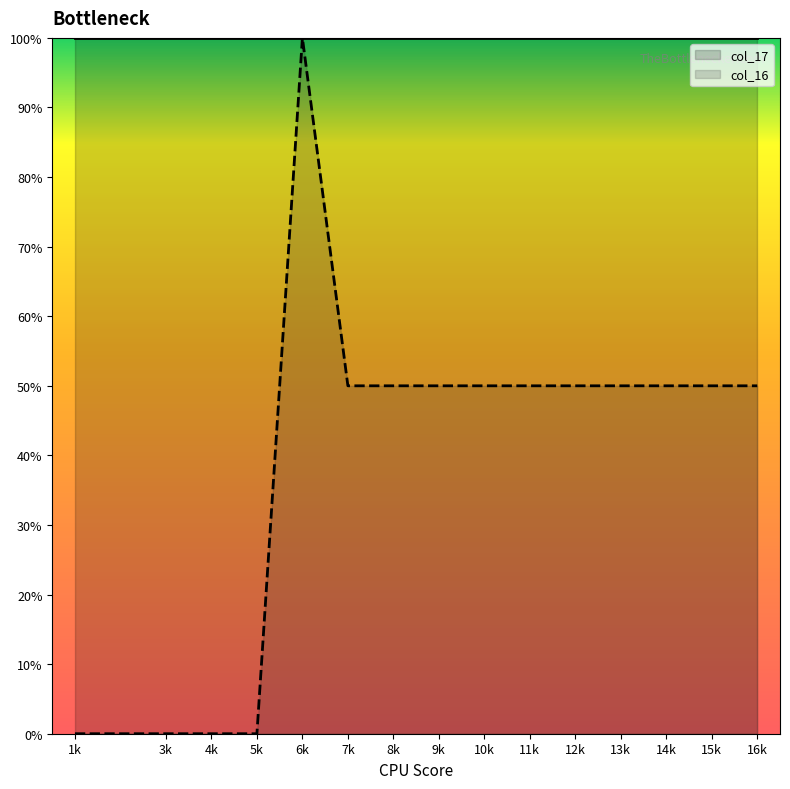

How many lines are shown in the chart?

2